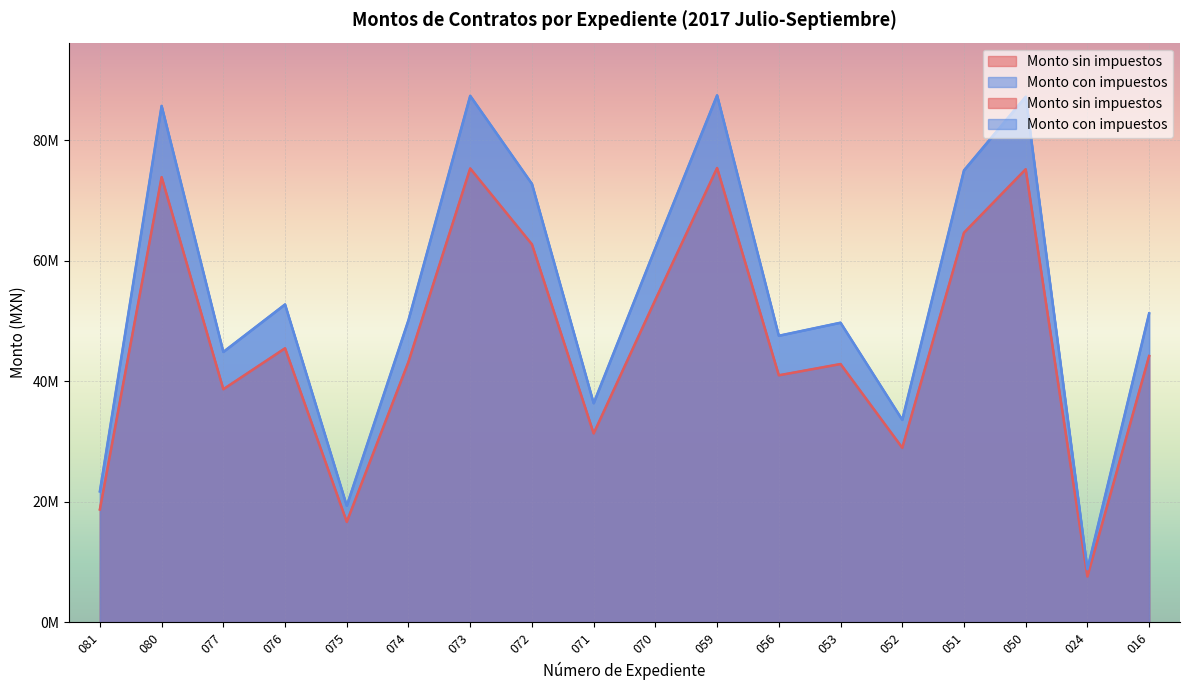

What is the difference between the second highest and second lowest values in the Monto con impuestos series?

68024015